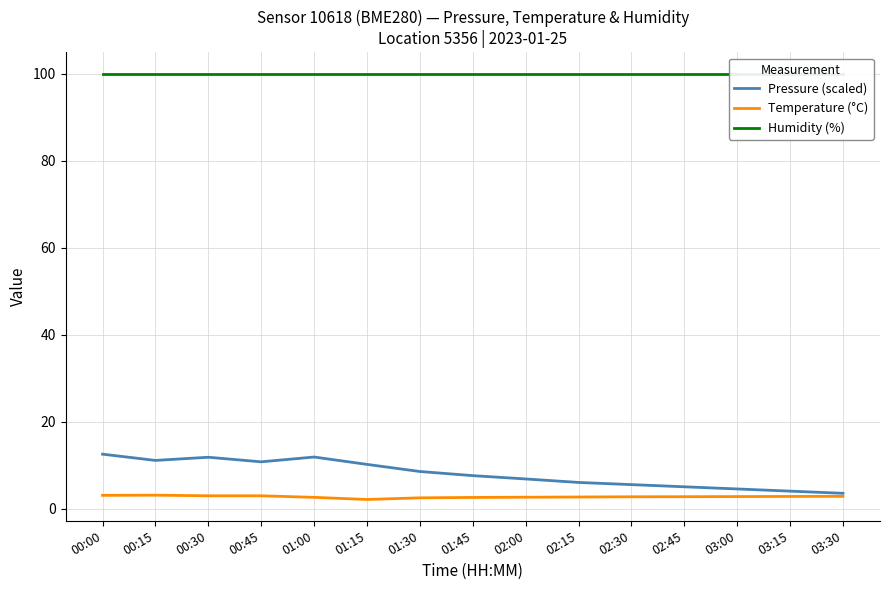

Is the value of Temperature (°C) at 01:00 greater than the value of Humidity (%) at 00:00?

No